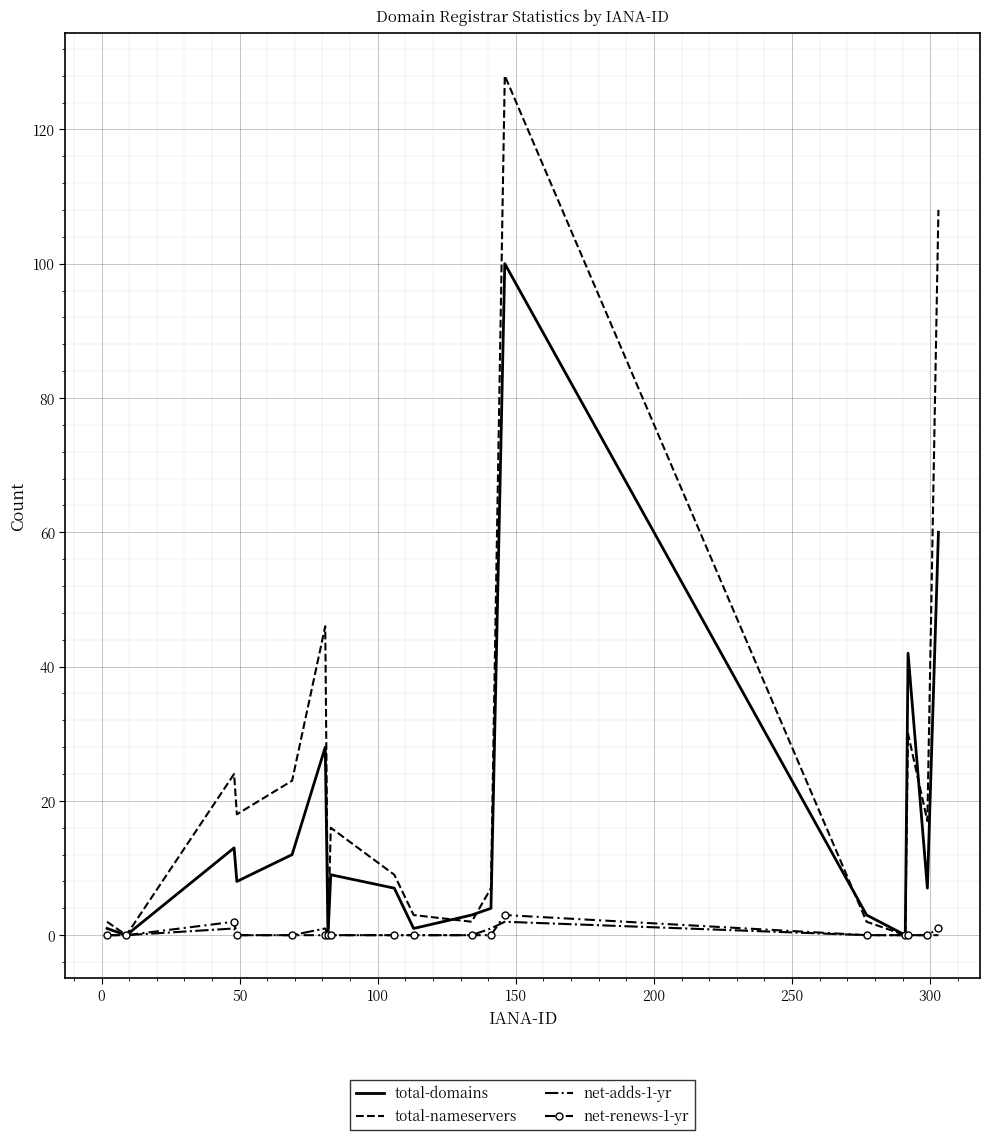

What is the sum of all net-renews-1-yr values?

6